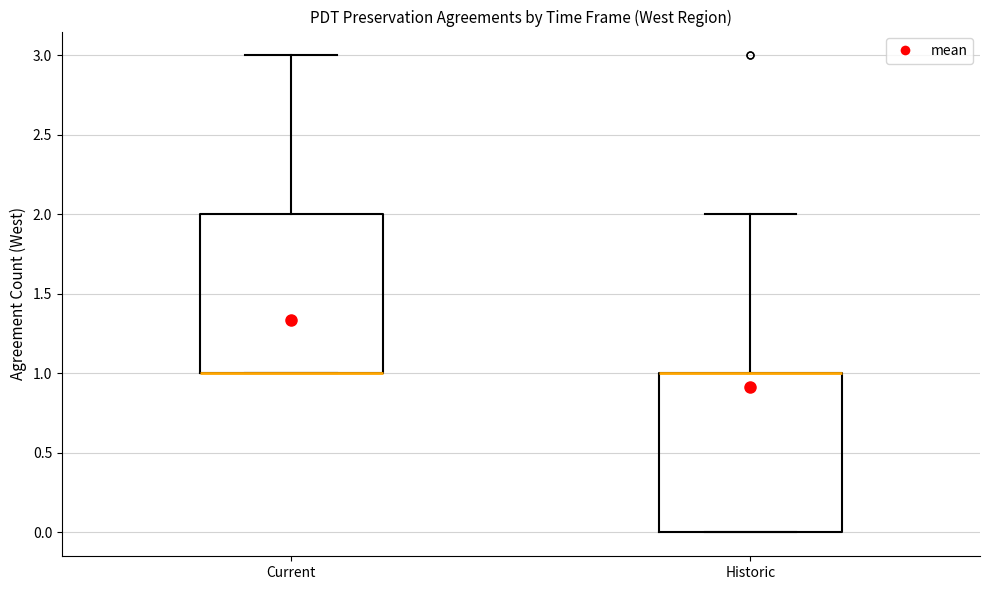

Where is the upper edge of the box for Current on the y-axis? The values are not printed on the chart, so give them approximately, as read against the axis.

2